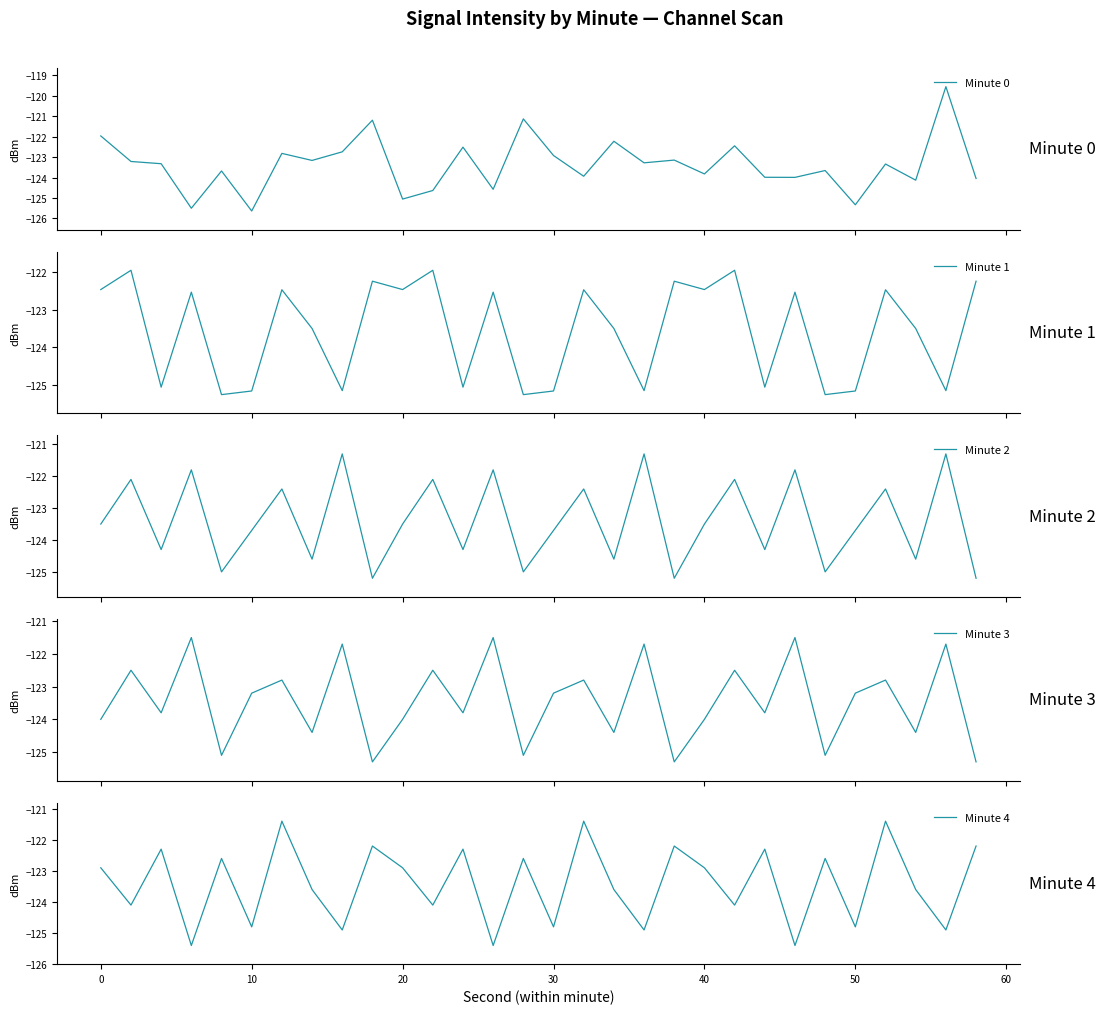

What is the highest value of the Minute 2 series?

-121.3